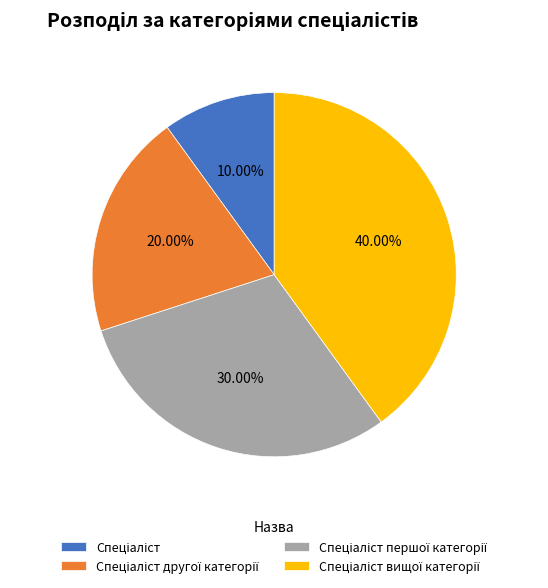

Is there any slice that represents more than half of the pie?

No